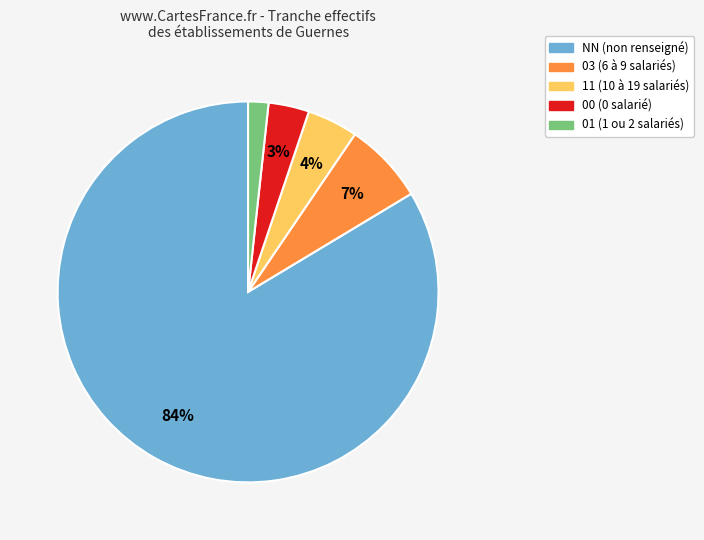

How many slices are in this pie chart?

5